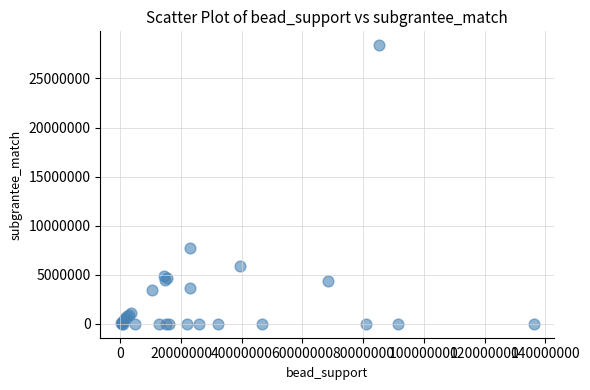

What Y value in the scatter plot is closest to 14192860?

7684893.3